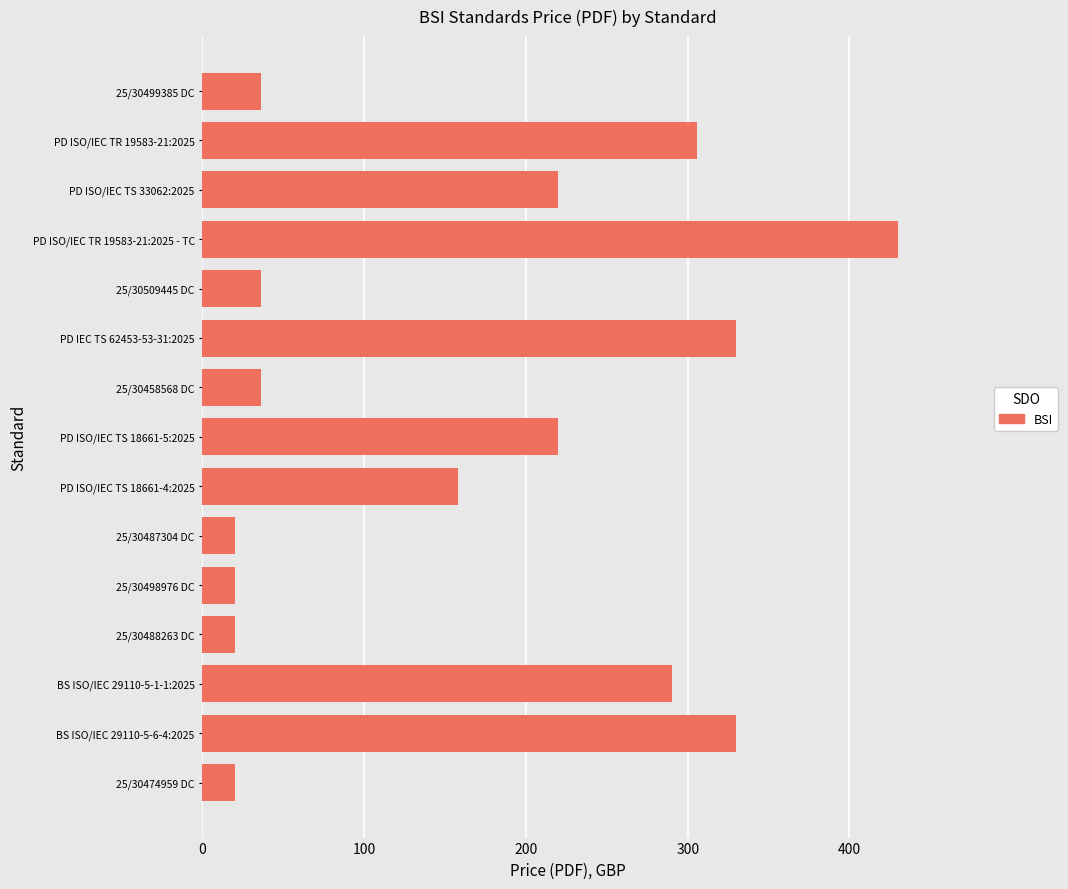

What is the sum of the values at 25/30458568 DC and 25/30474959 DC?

56